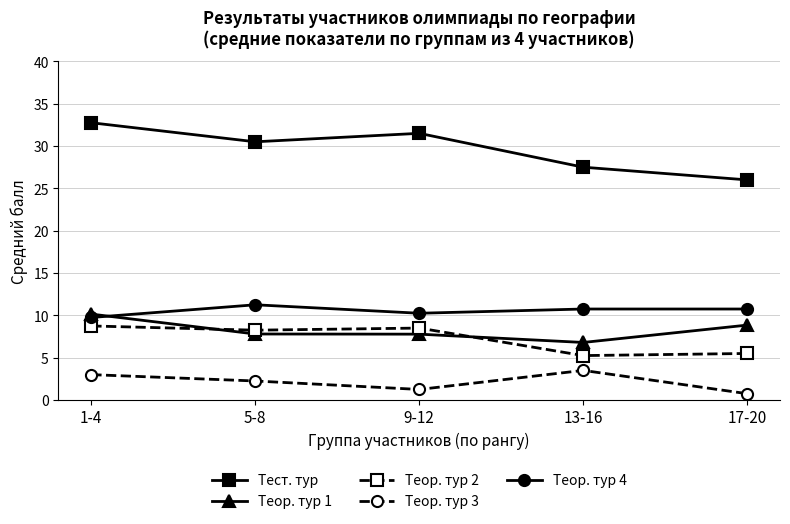

Which series ends up on top after the final intersection of Теор. тур 2 and Теор. тур 1?

Теор. тур 1